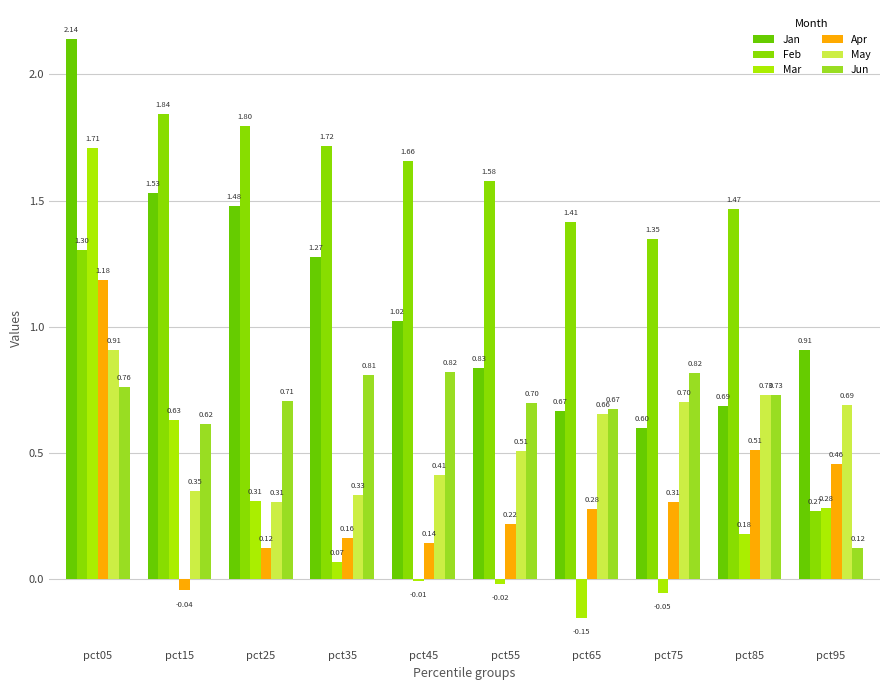

What is the value of the Jun bar at the 10th from the left?

0.1